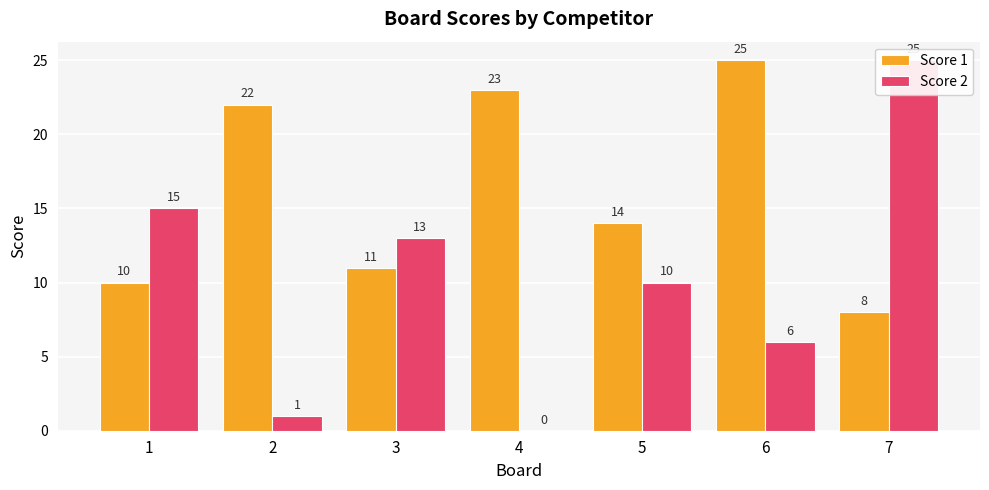

Is the value of Score 1 at 5 greater than the value of Score 2 at 2?

Yes